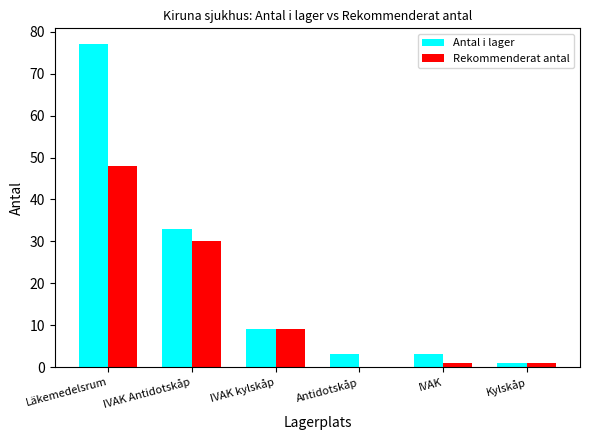

Which series changed the most between Läkemedelsrum and IVAK kylskåp?

Antal i lager